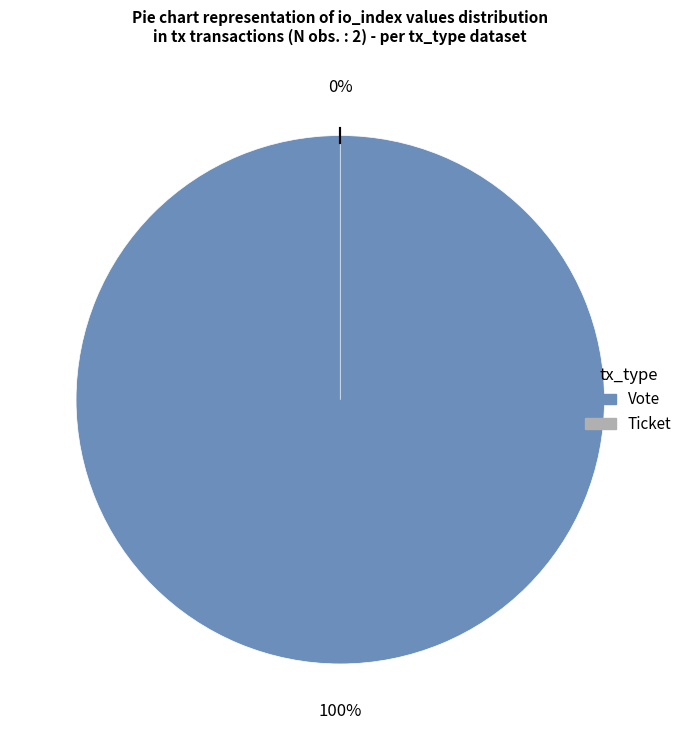

Count the number of slices in the pie.

2